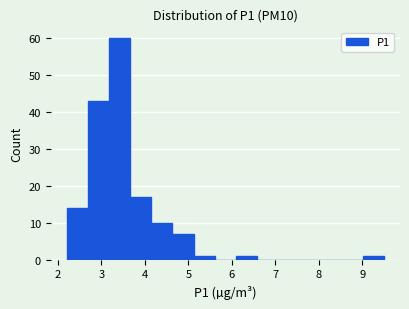

Reading left to right, list every bar in this chart as the range it spans on the x-axis followed by its height. Neither the bar edges nor the heights are printed on the chart, so give them approximately, as read against the axes.

2.2 to 2.7: 14
2.7 to 3.2: 43
3.2 to 3.7: 60
3.7 to 4.1: 17
4.1 to 4.6: 10
4.6 to 5.1: 7
5.1 to 5.6: 1
5.6 to 6.1: 0
6.1 to 6.6: 1
6.6 to 7.1: 0
7.1 to 7.6: 0
7.6 to 8.0: 0
8.0 to 8.5: 0
8.5 to 9.0: 0
9.0 to 9.5: 1